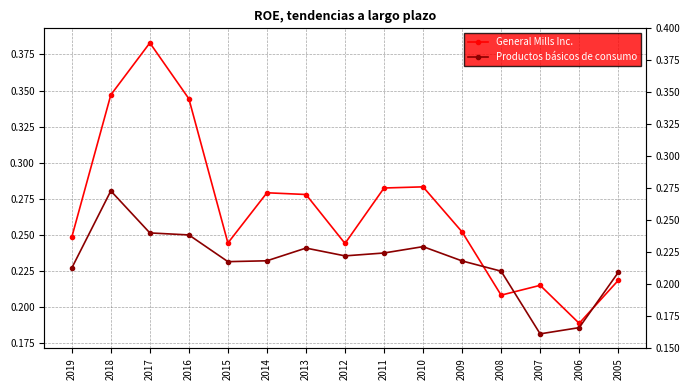

Reading left to right, extract all data points from this chart.

General Mills Inc.: 0.2	0.3	0.4	0.3	0.2	0.3	0.3	0.2	0.3	0.3	0.3	0.2	0.2	0.2	0.2
Productos básicos de consumo: 0.2	0.3	0.3	0.2	0.2	0.2	0.2	0.2	0.2	0.2	0.2	0.2	0.2	0.2	0.2